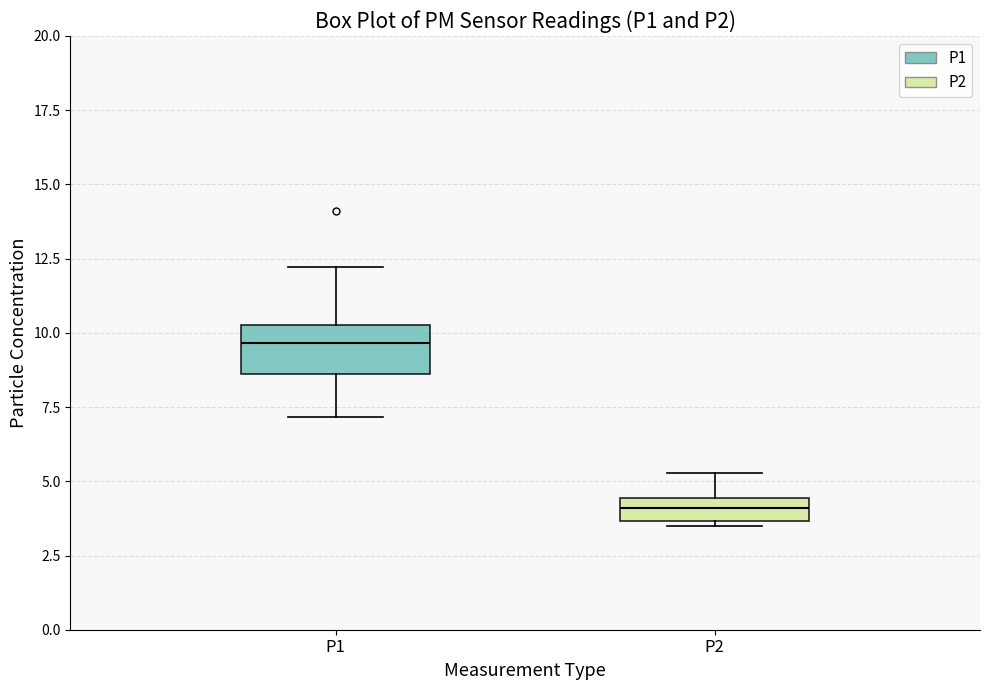

Reading left to right, read every box against the y-axis: the position of its median line, the range the box covers, and the ends of its whiskers. The values are not printed on the chart, so give them approximately, as read against the axis.

P1: median 9.5, box 8.5 to 10.5, whiskers 7.0 to 12.0
P2: median 4.0, box 3.5 to 4.5, whiskers 3.5 (just below the box's lower edge) to 5.5